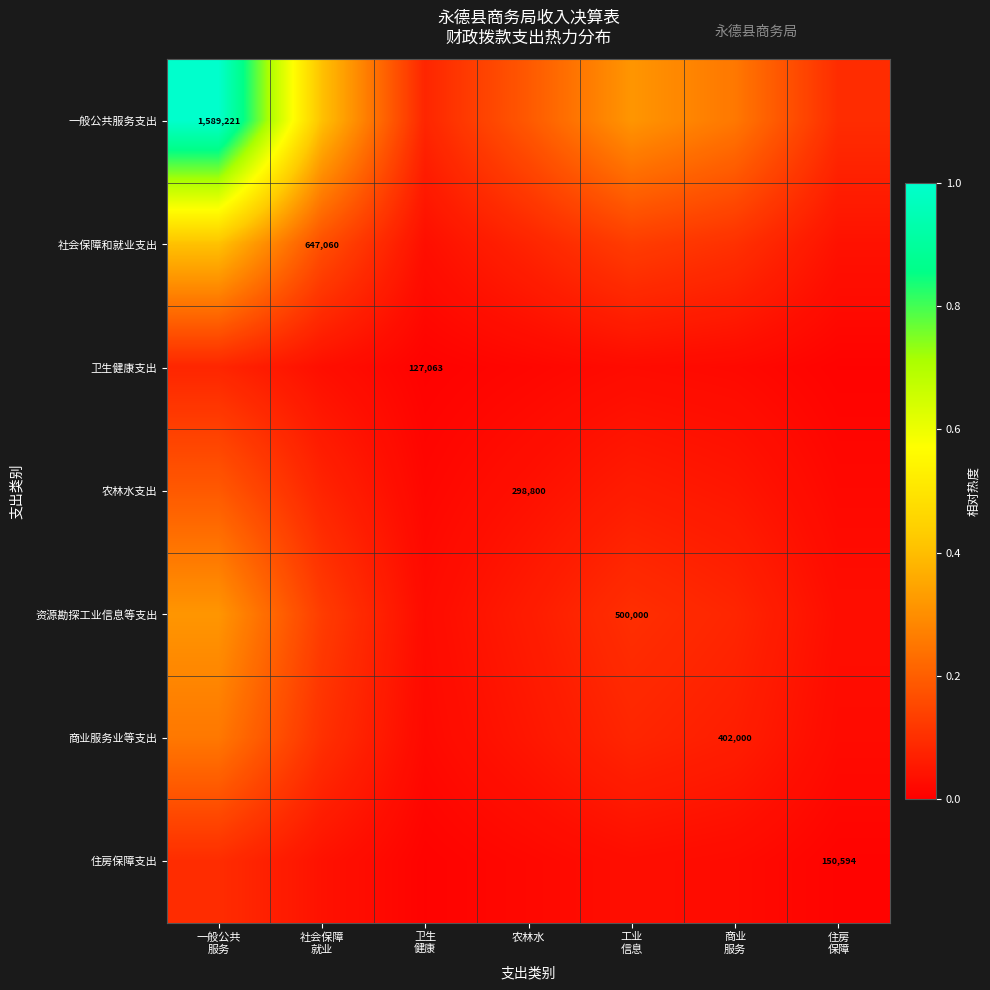

The 商业服务业等支出 series shows 0.0 at 卫生 健康. True or false?

False